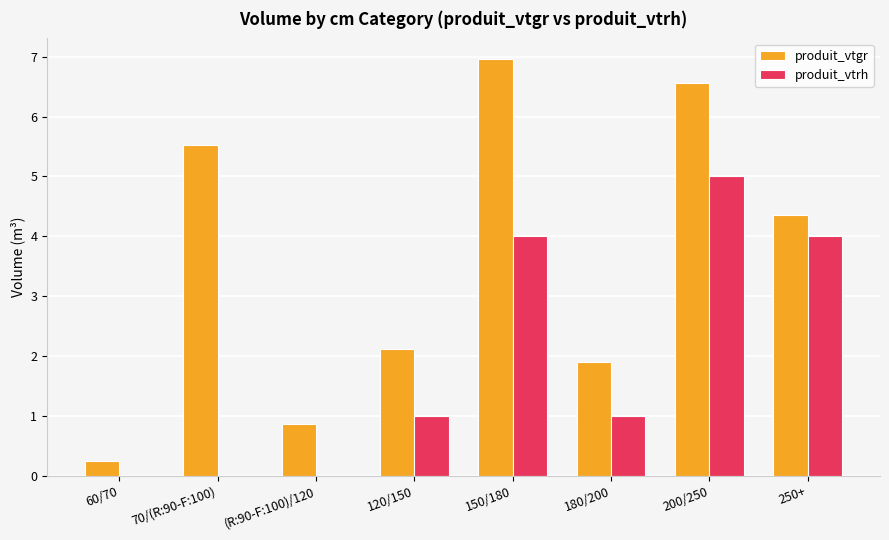

What is the maximum value for produit_vtgr?

7.0